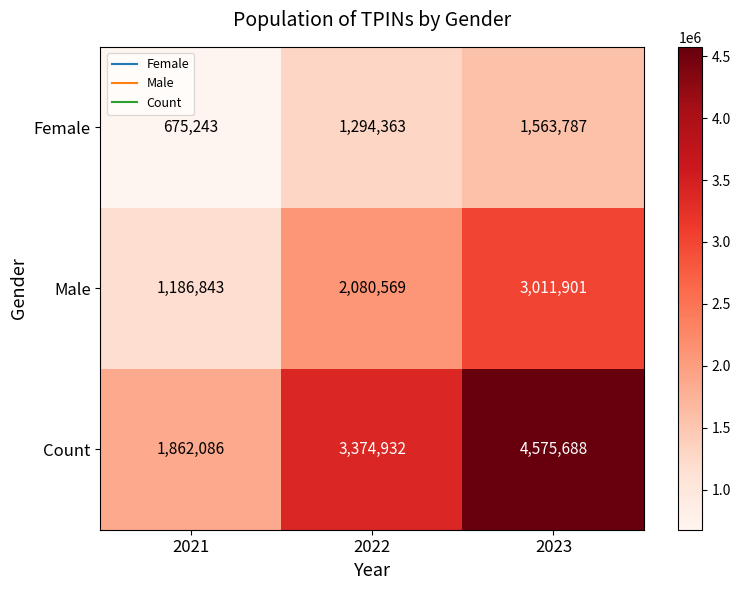

Rank the series by their average value, from lowest to highest.

Female, Male, Count